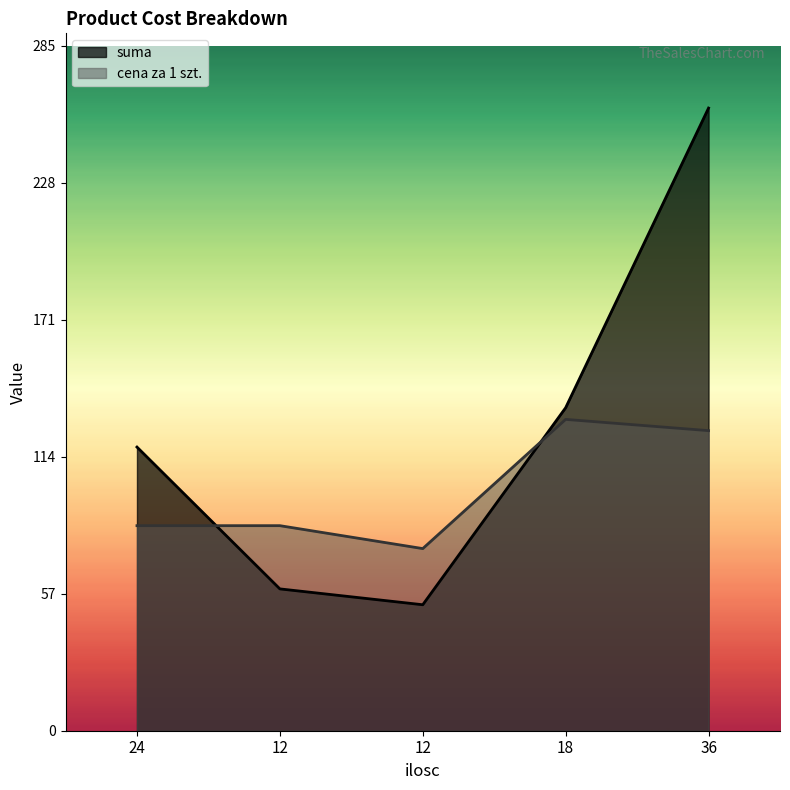

Which series has the largest range (max minus min)?

suma